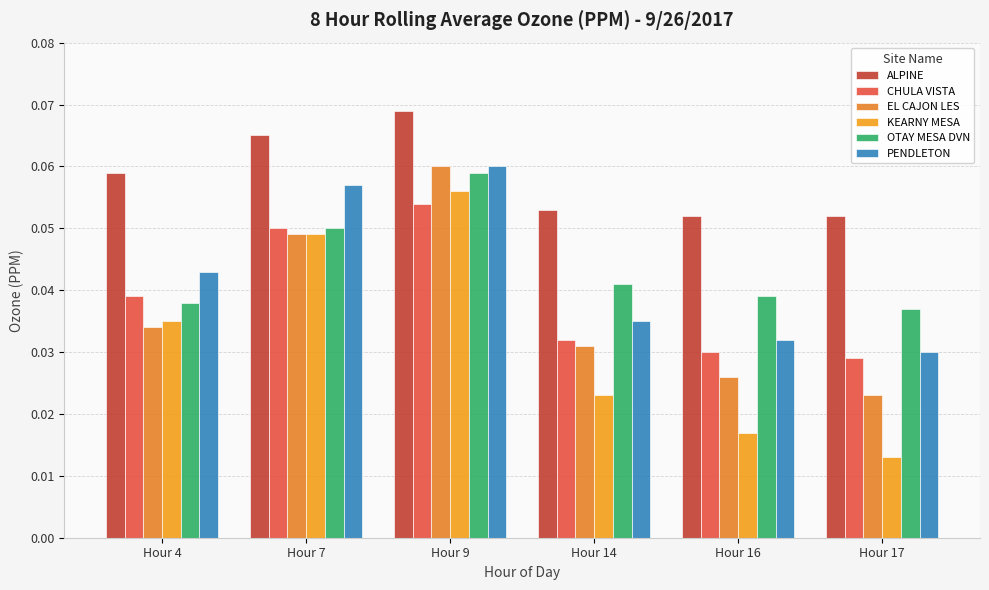

The KEARNY MESA series shows 0.0 at Hour 16. True or false?

True